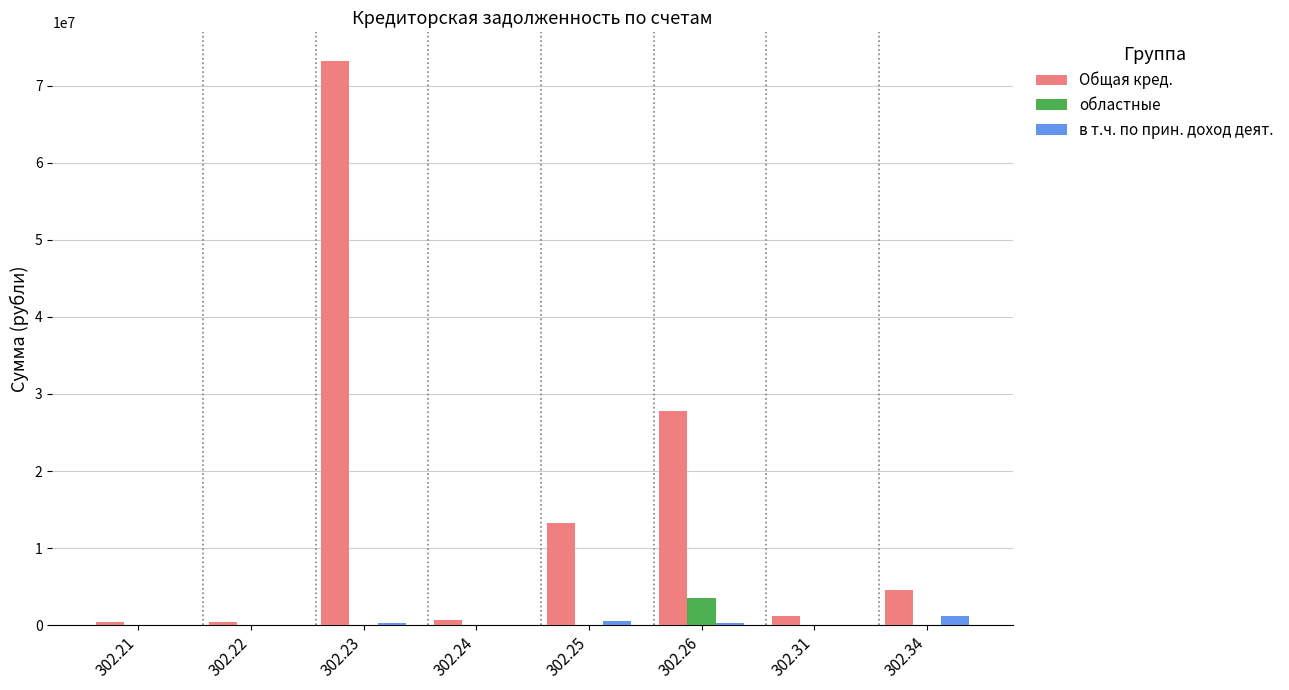

Which series has the largest total across all categories?

Общая кред.